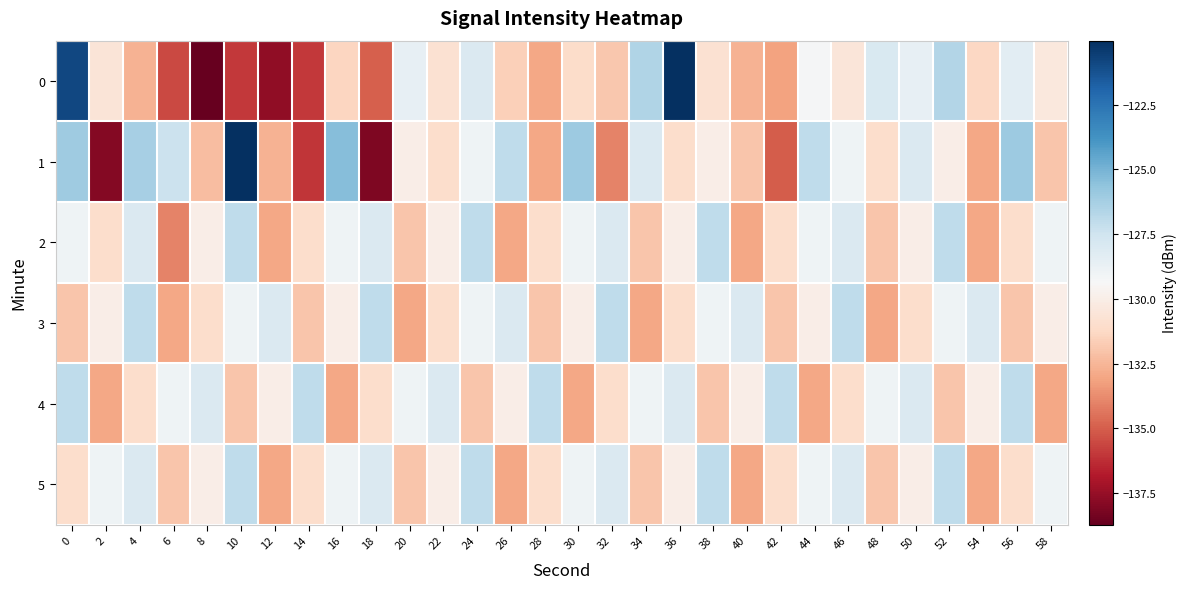

Reading left to right, transcribe all the data shown in this chart.

0: 0=-120.9	2=-130.6	4=-132.6	6=-135.6	8=-138.7	10=-136.0	12=-137.6	14=-135.9	16=-131.4	18=-134.9	20=-128.6	22=-130.8	24=-128.0	26=-131.6	28=-133.0	30=-131.1	32=-131.9	34=-126.5	36=-120.0	38=-130.8	40=-132.6	42=-133.2	44=-129.3	46=-130.5	48=-127.9	50=-128.6	52=-126.6	54=-131.3	56=-128.4	58=-130.4
1: 0=-126.1	2=-137.9	4=-126.3	6=-127.4	8=-132.3	10=-120.0	12=-132.6	14=-136.0	16=-125.4	18=-138.1	20=-130.0	22=-131.0	24=-129.0	26=-127.0	28=-133.0	30=-126.0	32=-134.0	34=-128.0	36=-131.0	38=-130.0	40=-132.0	42=-135.0	44=-127.0	46=-129.0	48=-131.0	50=-128.0	52=-130.0	54=-133.0	56=-126.0	58=-132.0
2: 0=-129.0	2=-131.0	4=-128.0	6=-134.0	8=-130.0	10=-127.0	12=-133.0	14=-131.0	16=-129.0	18=-128.0	20=-132.0	22=-130.0	24=-127.0	26=-133.0	28=-131.0	30=-129.0	32=-128.0	34=-132.0	36=-130.0	38=-127.0	40=-133.0	42=-131.0	44=-129.0	46=-128.0	48=-132.0	50=-130.0	52=-127.0	54=-133.0	56=-131.0	58=-129.0
3: 0=-132.0	2=-130.0	4=-127.0	6=-133.0	8=-131.0	10=-129.0	12=-128.0	14=-132.0	16=-130.0	18=-127.0	20=-133.0	22=-131.0	24=-129.0	26=-128.0	28=-132.0	30=-130.0	32=-127.0	34=-133.0	36=-131.0	38=-129.0	40=-128.0	42=-132.0	44=-130.0	46=-127.0	48=-133.0	50=-131.0	52=-129.0	54=-128.0	56=-132.0	58=-130.0
4: 0=-127.0	2=-133.0	4=-131.0	6=-129.0	8=-128.0	10=-132.0	12=-130.0	14=-127.0	16=-133.0	18=-131.0	20=-129.0	22=-128.0	24=-132.0	26=-130.0	28=-127.0	30=-133.0	32=-131.0	34=-129.0	36=-128.0	38=-132.0	40=-130.0	42=-127.0	44=-133.0	46=-131.0	48=-129.0	50=-128.0	52=-132.0	54=-130.0	56=-127.0	58=-133.0
5: 0=-131.0	2=-129.0	4=-128.0	6=-132.0	8=-130.0	10=-127.0	12=-133.0	14=-131.0	16=-129.0	18=-128.0	20=-132.0	22=-130.0	24=-127.0	26=-133.0	28=-131.0	30=-129.0	32=-128.0	34=-132.0	36=-130.0	38=-127.0	40=-133.0	42=-131.0	44=-129.0	46=-128.0	48=-132.0	50=-130.0	52=-127.0	54=-133.0	56=-131.0	58=-129.0